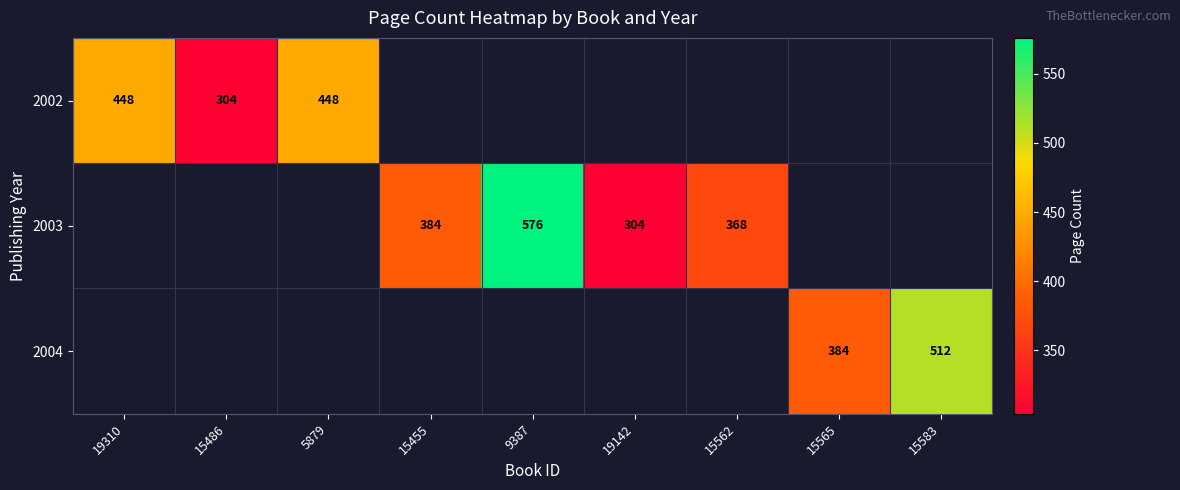

The 2003 series shows 576 at 9387. True or false?

True